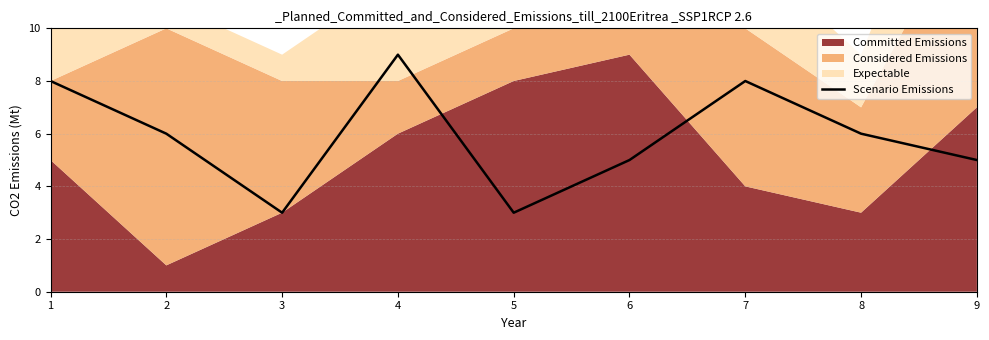

How many lines are shown in the chart?

1